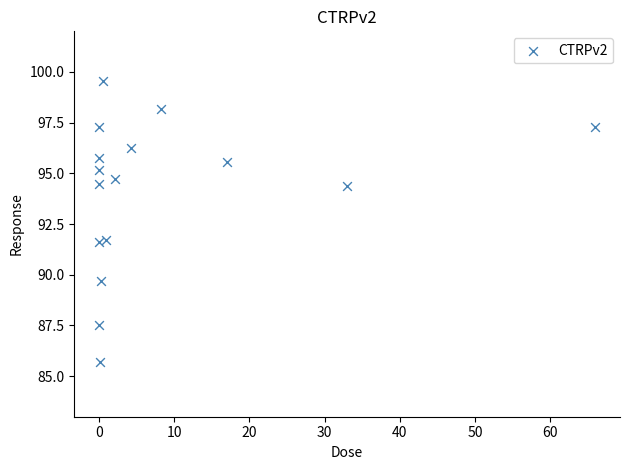

What is the range of Y values (max minus min)?

13.9